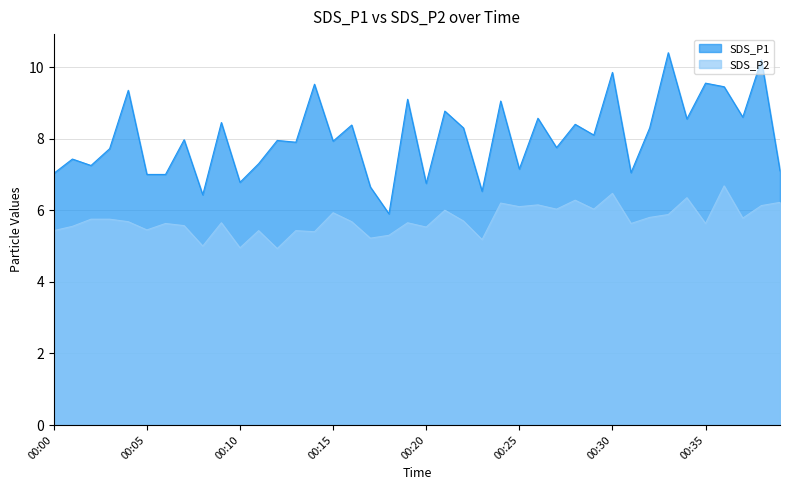

True or false: SDS_P2 has a value of 5.7 at 00:22.

True